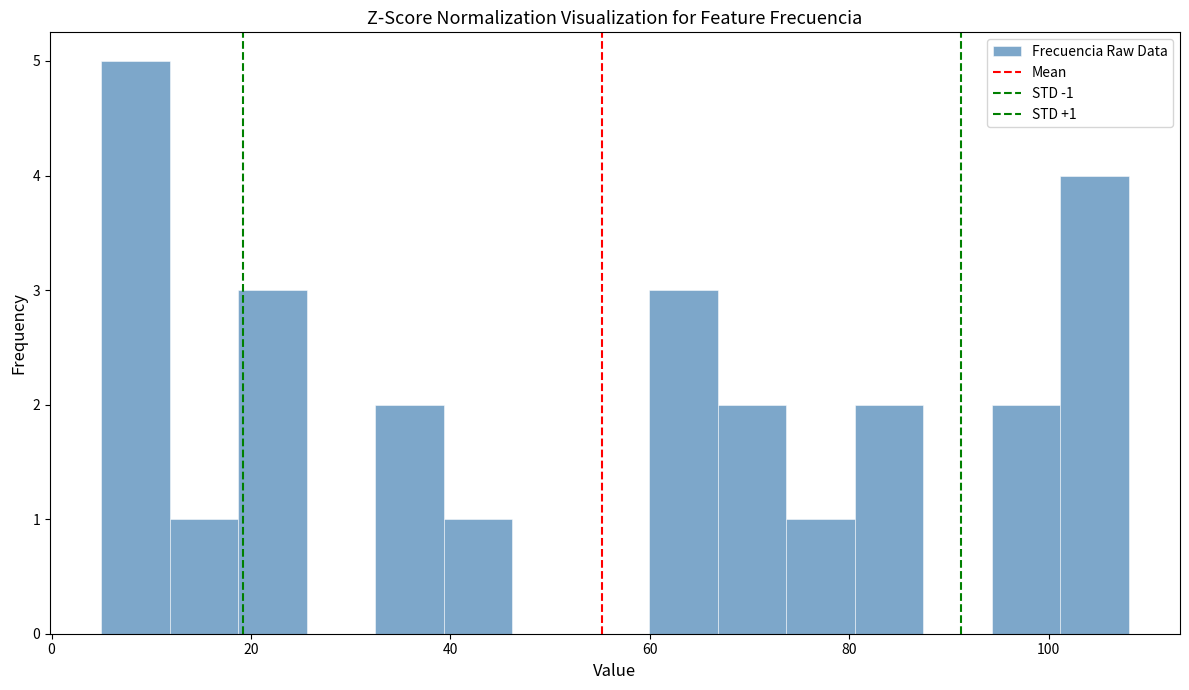

Around what value on the x-axis is the tallest bar? Give the approximate position of its centre, as read against the axis.

8